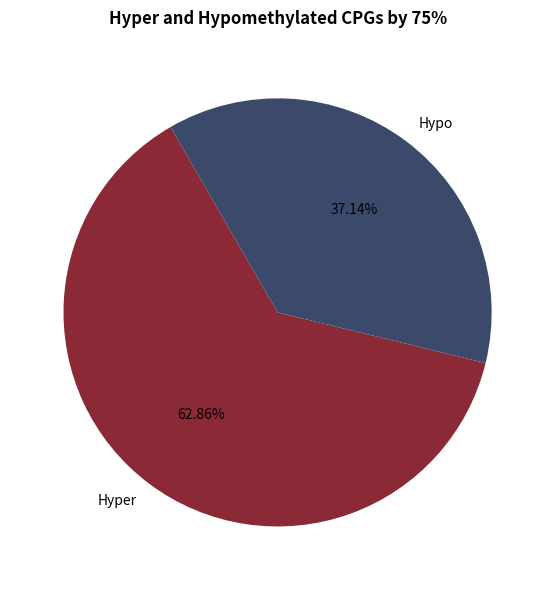

Is the sum of Hypo and Hyper greater than half?

Yes